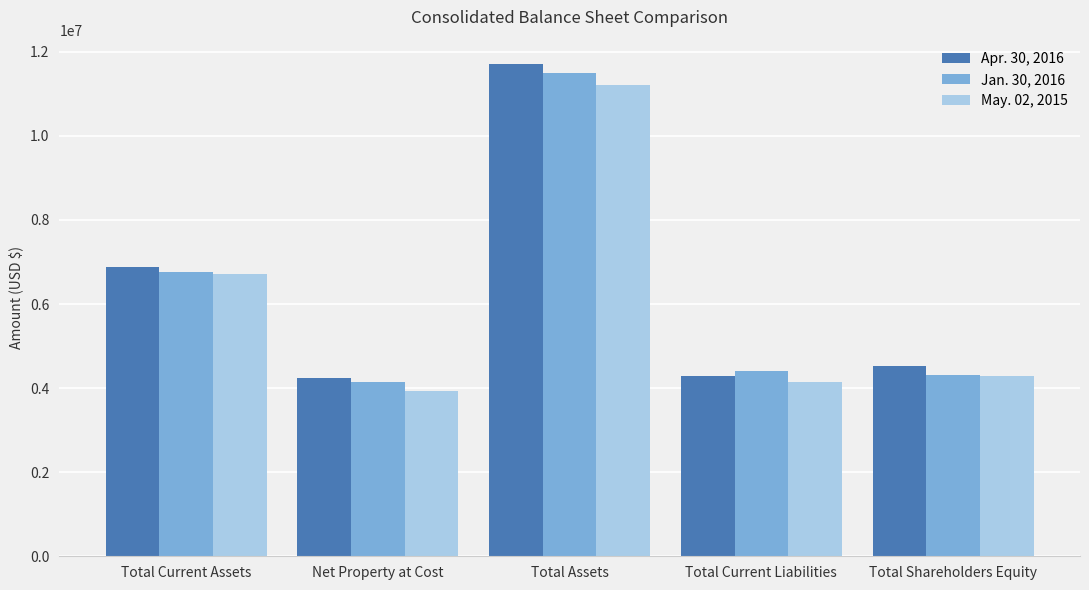

What is the maximum value for Apr. 30, 2016?

11704722